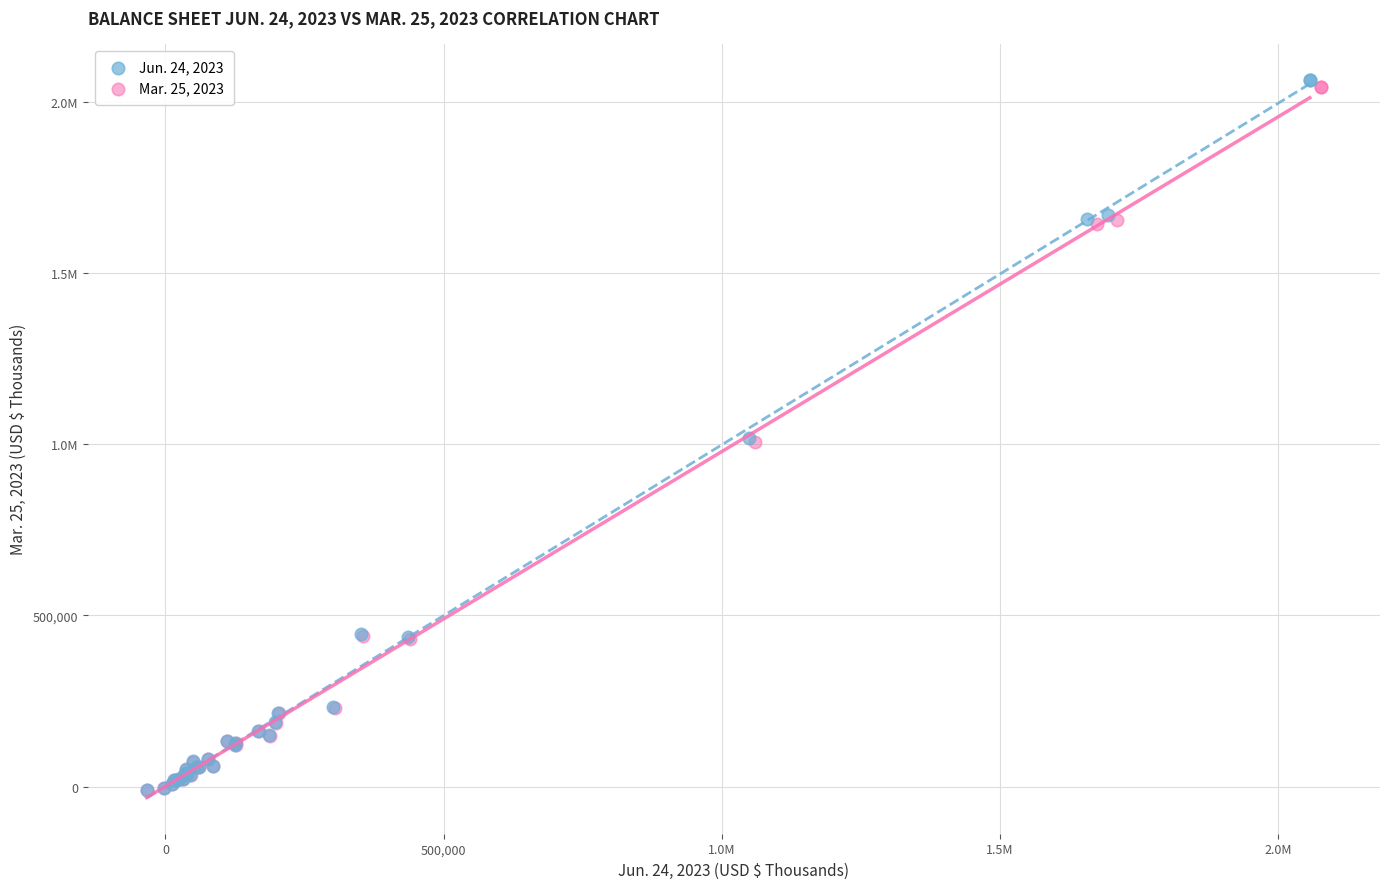

What are all the series names shown in the legend?

Jun. 24, 2023, Mar. 25, 2023